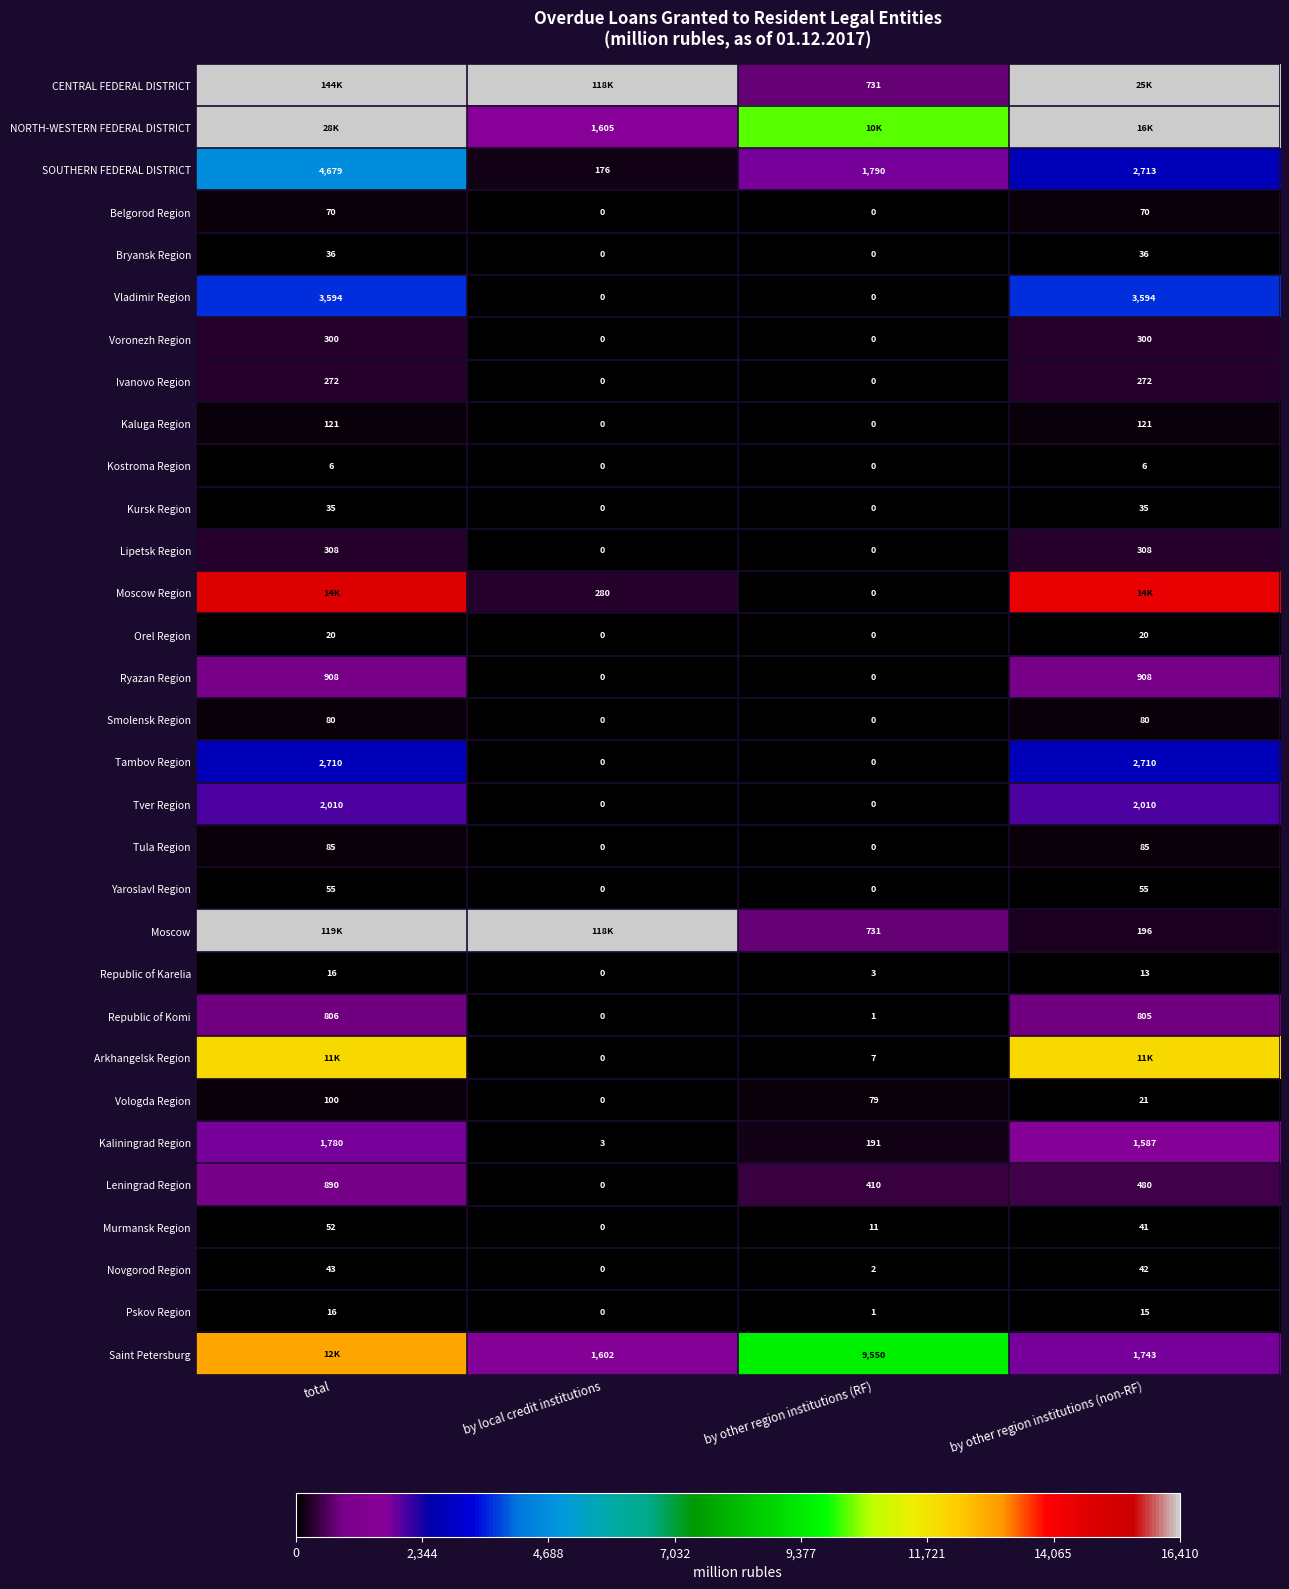

What value does the Kaluga Region series have at total, to the nearest 5?

120